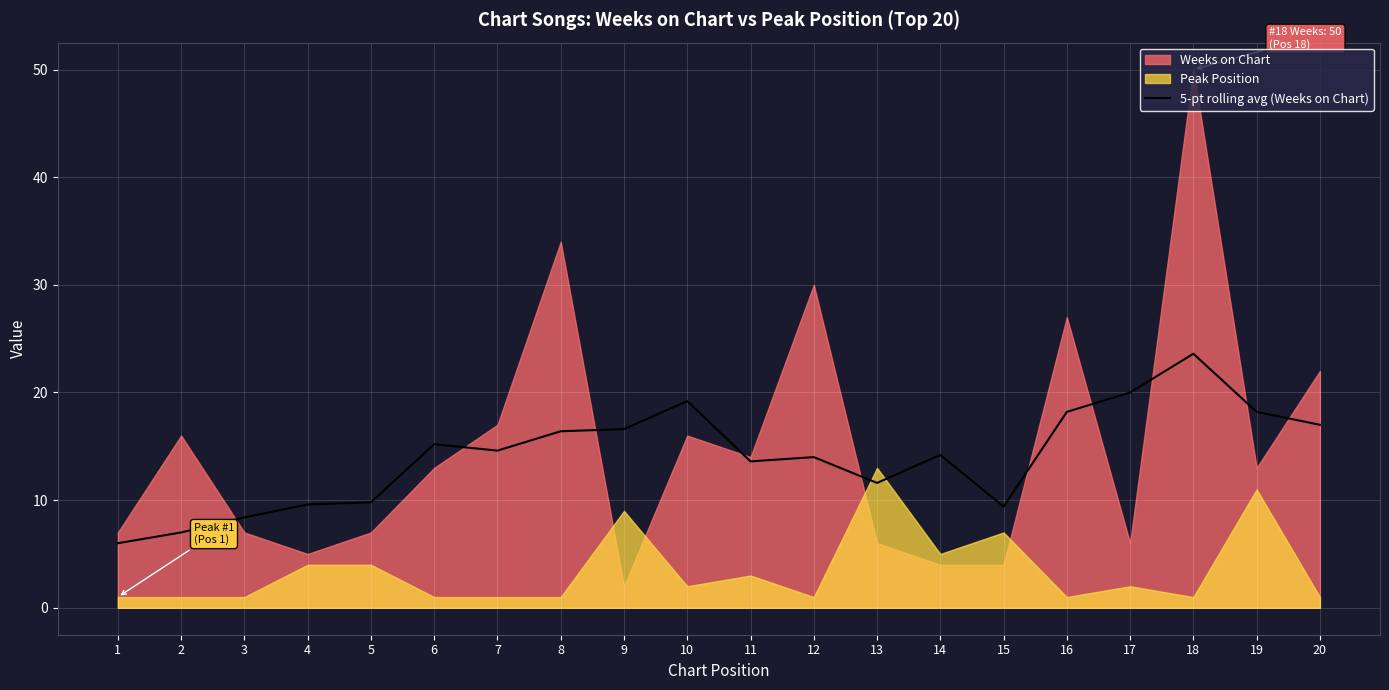

Which category has the lowest value across all series?

1